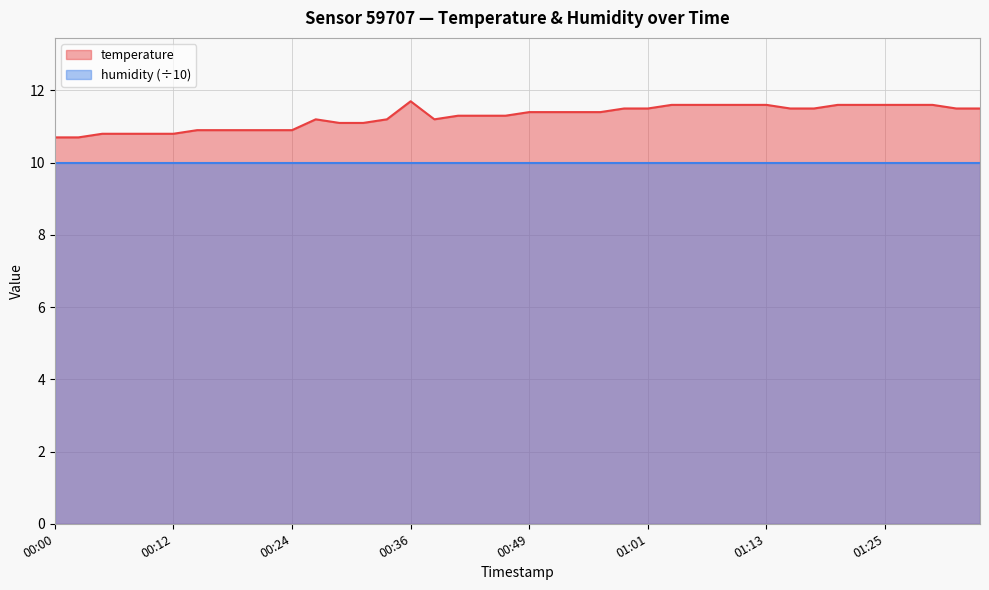

Reading left to right, list all the values displayed in this chart.

10.7	10.7	10.8	10.8	10.8	10.8	10.9	10.9	10.9	10.9	10.9	11.2	11.1	11.1	11.2	11.7	11.2	11.3	11.3	11.3	11.4	11.4	11.4	11.4	11.5	11.5	11.6	11.6	11.6	11.6	11.6	11.5	11.5	11.6	11.6	11.6	11.6	11.6	11.5	11.5